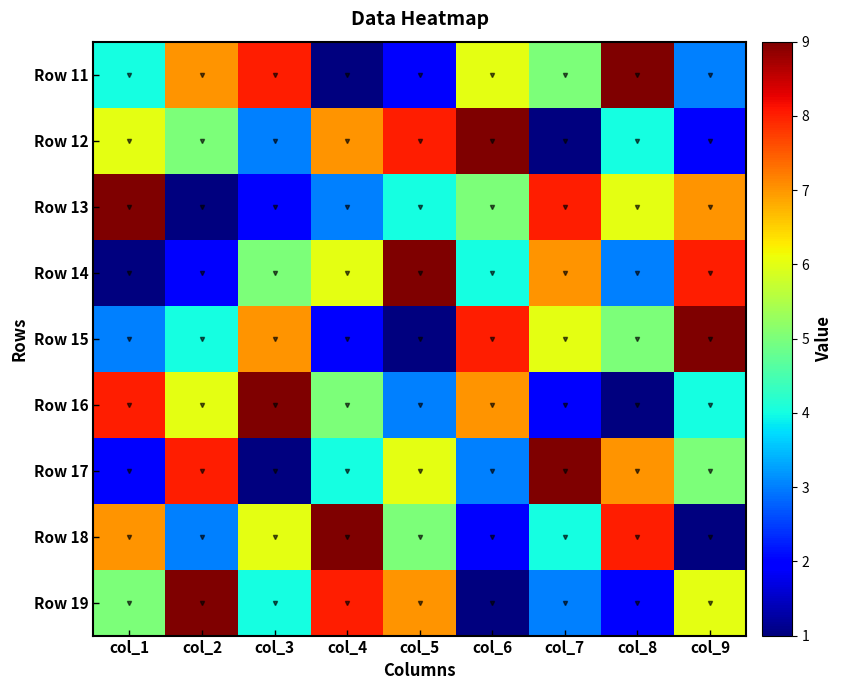

At col_9, list the series in order from largest to smallest.

Row 15, Row 14, Row 13, Row 19, Row 17, Row 16, Row 11, Row 12, Row 18